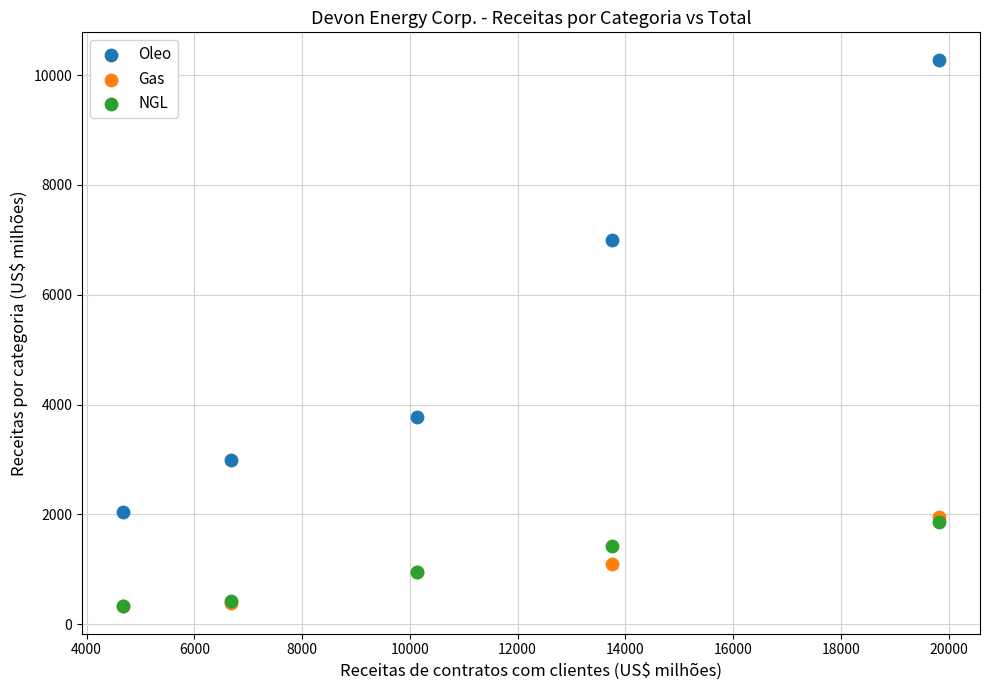

In the Oleo series, what Y value is closest to 6157?

6996